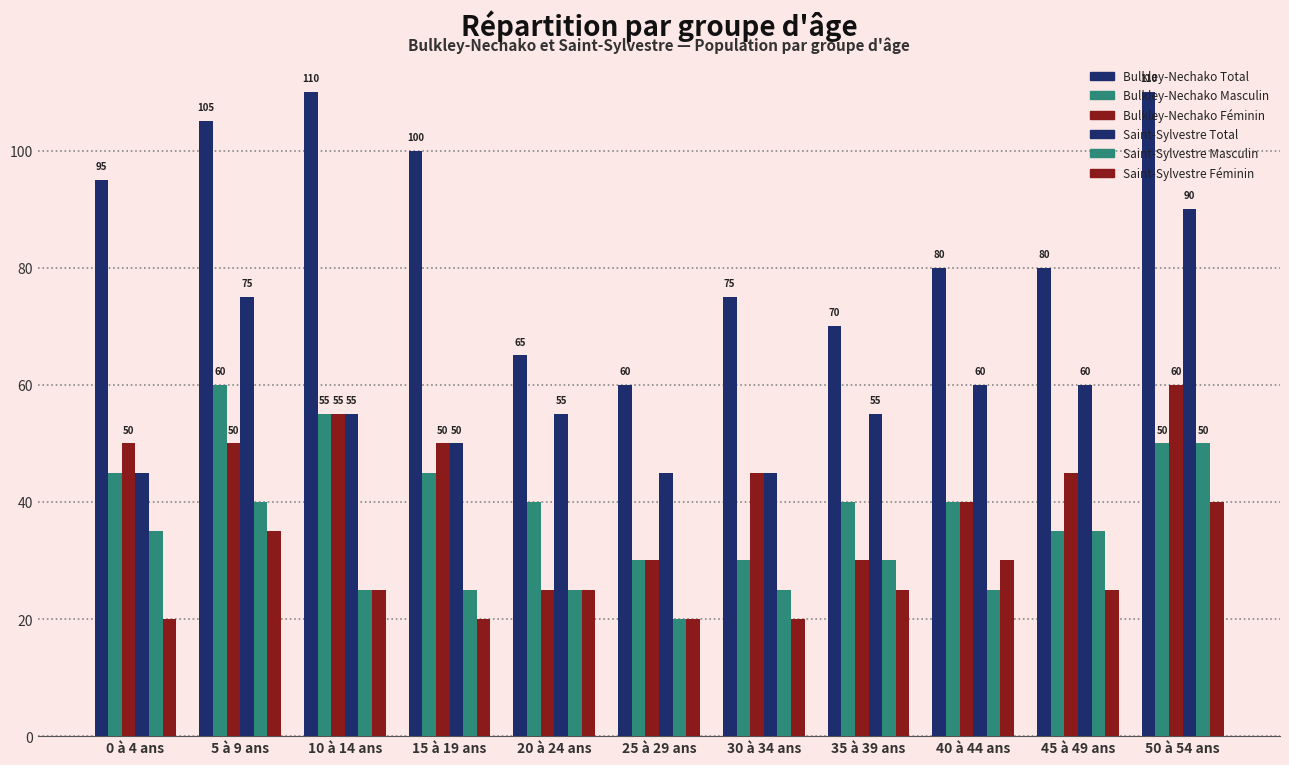

Which series has the largest range (max minus min)?

Bulkley-Nechako Total